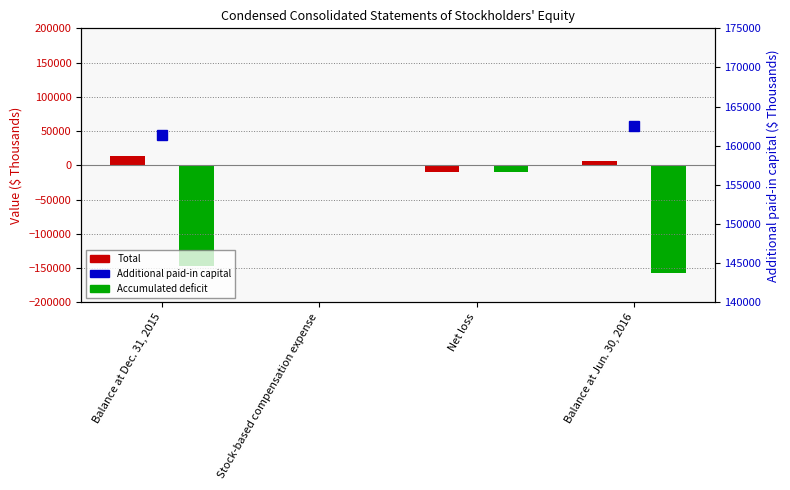

What is the difference between the Additional paid-in capital values at Net loss and Balance at Jun. 30, 2016?

162555